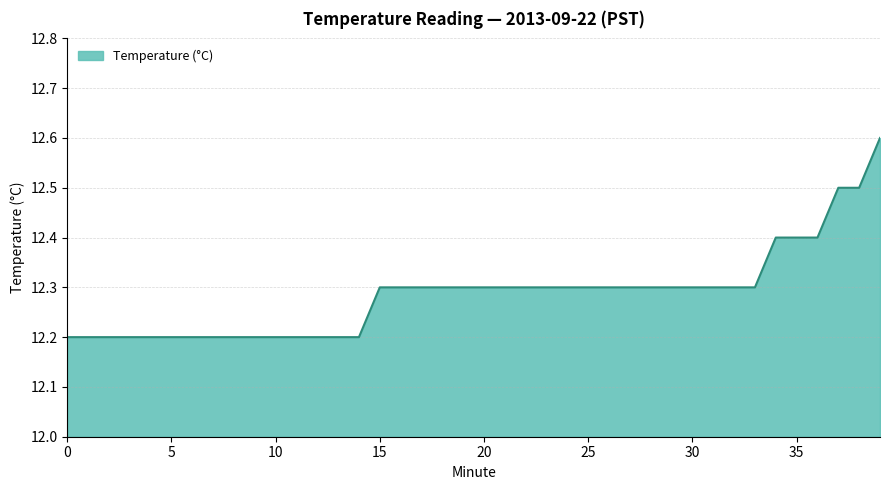

What is the maximum value shown in the chart?

12.6